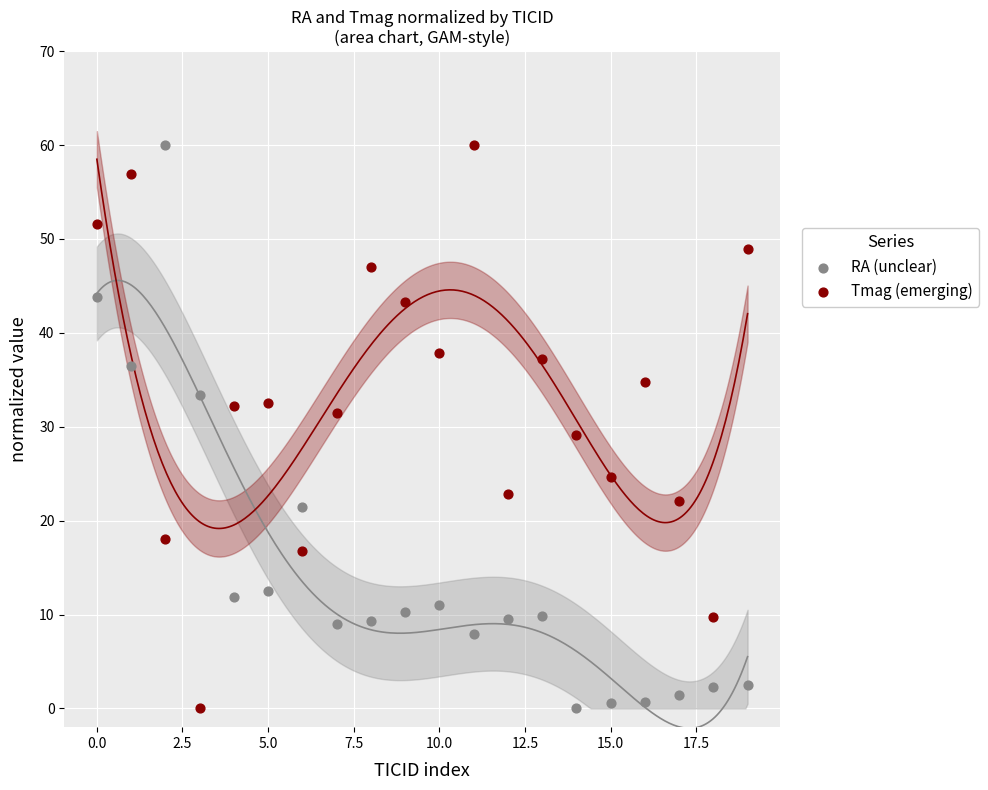

Across all data points, what is the range of Y values (max minus min)?

60.0